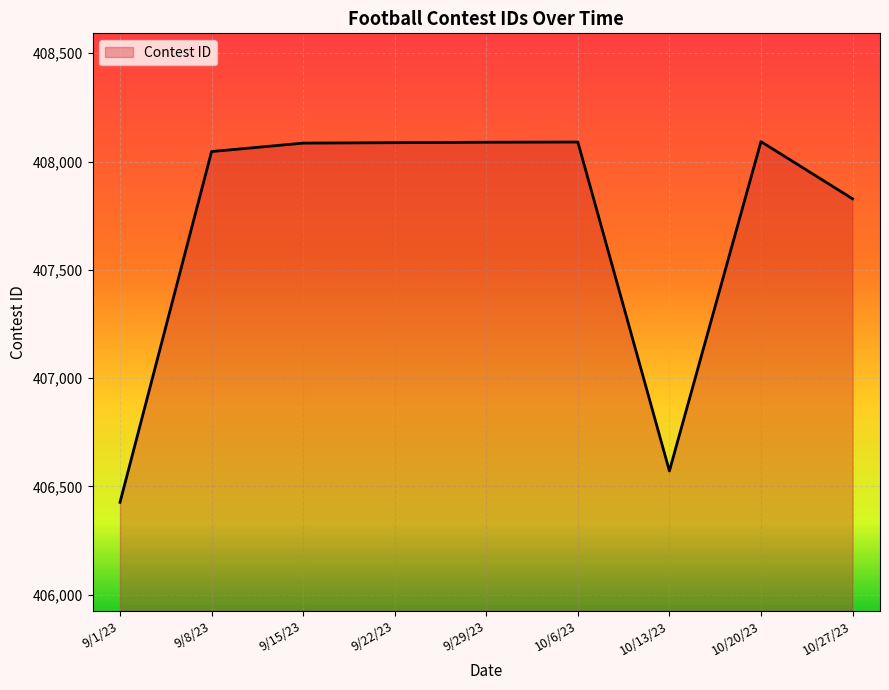

What is the sum of the values at 9/15/23 and 10/27/23?

815913